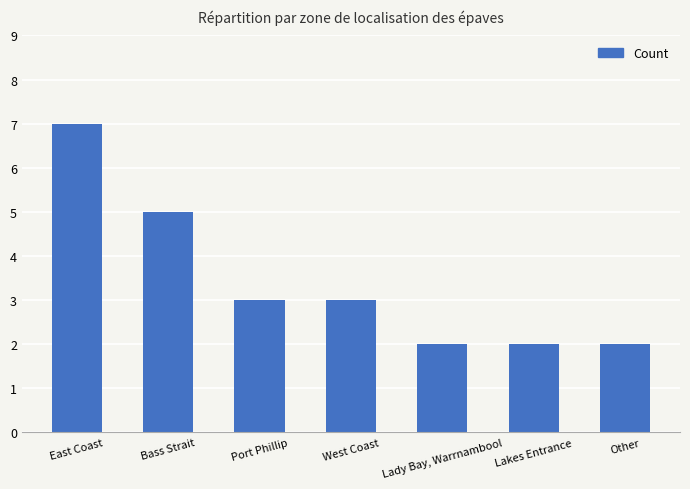

What position from the left is Bass Strait?

2